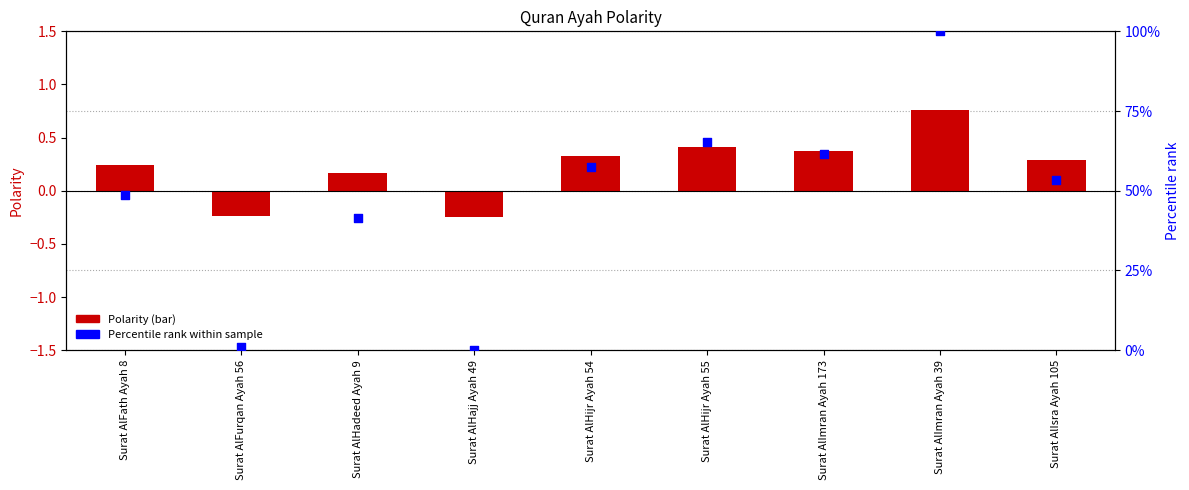

What are all the series names shown in the legend?

Polarity, Percentile rank within sample